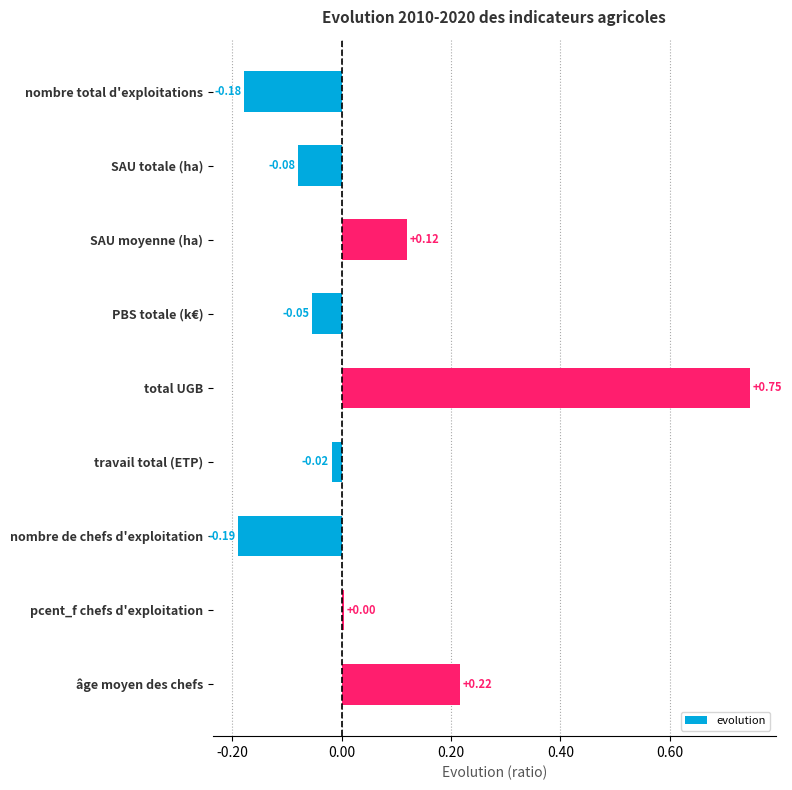

What is the label of the 1st bar from the top?

nombre total d'exploitations